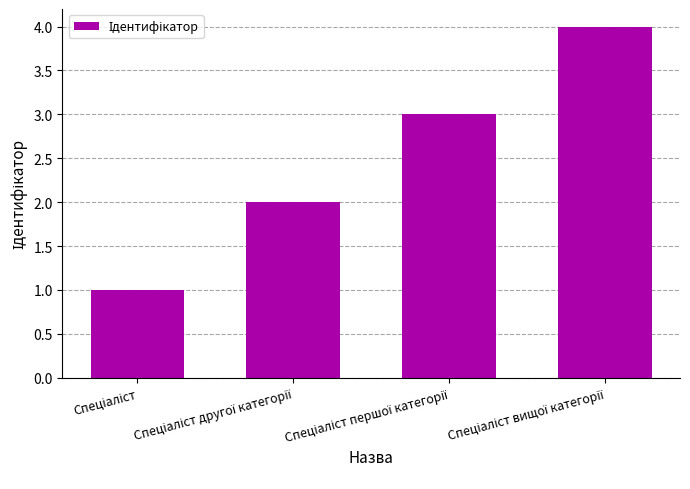

What is the difference between the maximum and minimum values?

3